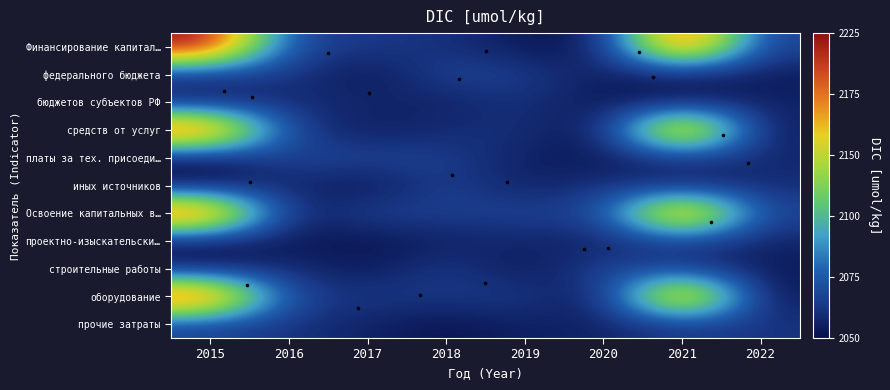

Reading right to left, transcribe all the data shown in this chart.

Финансирование капитал…: 2022=0.1	2021=1.0	2020=0.0	2019=0.0	2018=0.1	2017=0.1	2016=0.1	2015=1.0
федерального бюджета: 2022=0.0	2021=0.0	2020=0.0	2019=0.1	2018=0.1	2017=0.0	2016=0.1	2015=0.1
бюджетов субъектов РФ: 2022=0.1	2021=0.0	2020=0.0	2019=0.1	2018=0.0	2017=0.1	2016=0.1	2015=0.0
средств от услуг: 2022=0.0	2021=1.0	2020=0.0	2019=0.1	2018=0.1	2017=0.0	2016=0.1	2015=1.0
платы за тех. присоеди…: 2022=0.1	2021=0.1	2020=0.0	2019=0.0	2018=0.1	2017=0.1	2016=0.1	2015=0.0
иных источников: 2022=0.1	2021=0.0	2020=0.1	2019=0.0	2018=0.1	2017=0.0	2016=0.1	2015=0.0
Освоение капитальных в…: 2022=0.1	2021=1.0	2020=0.1	2019=0.1	2018=0.1	2017=0.1	2016=0.0	2015=1.0
проектно-изыскательски…: 2022=0.1	2021=0.1	2020=0.0	2019=0.1	2018=0.0	2017=0.0	2016=0.0	2015=0.0
строительные работы: 2022=0.0	2021=0.1	2020=0.1	2019=0.0	2018=0.1	2017=0.0	2016=0.1	2015=0.0
оборудование: 2022=0.0	2021=1.0	2020=0.0	2019=0.1	2018=0.1	2017=0.1	2016=0.1	2015=1.0
прочие затраты: 2022=0.1	2021=0.1	2020=0.0	2019=0.0	2018=0.0	2017=0.0	2016=0.1	2015=0.1